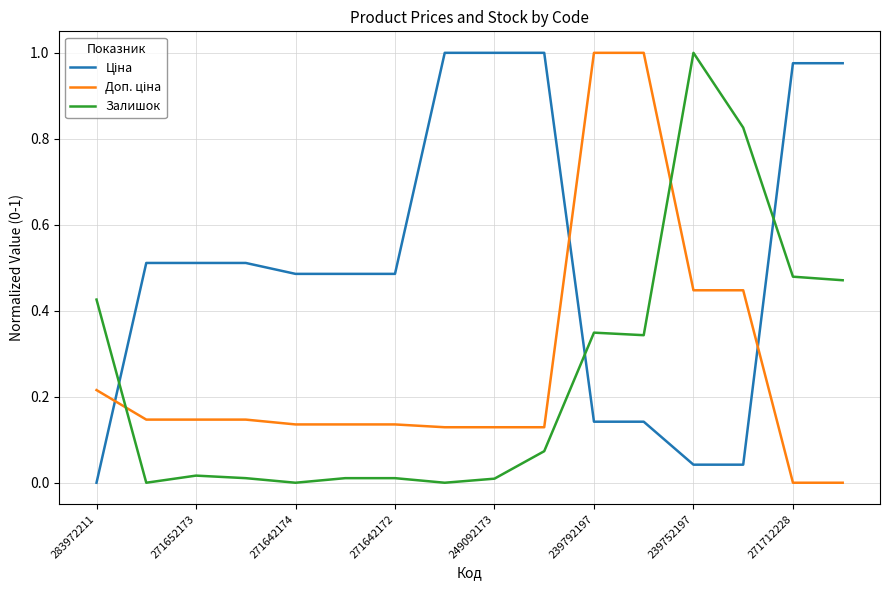

Between 283972211 and 239752197, which series saw the biggest shift?

Залишок